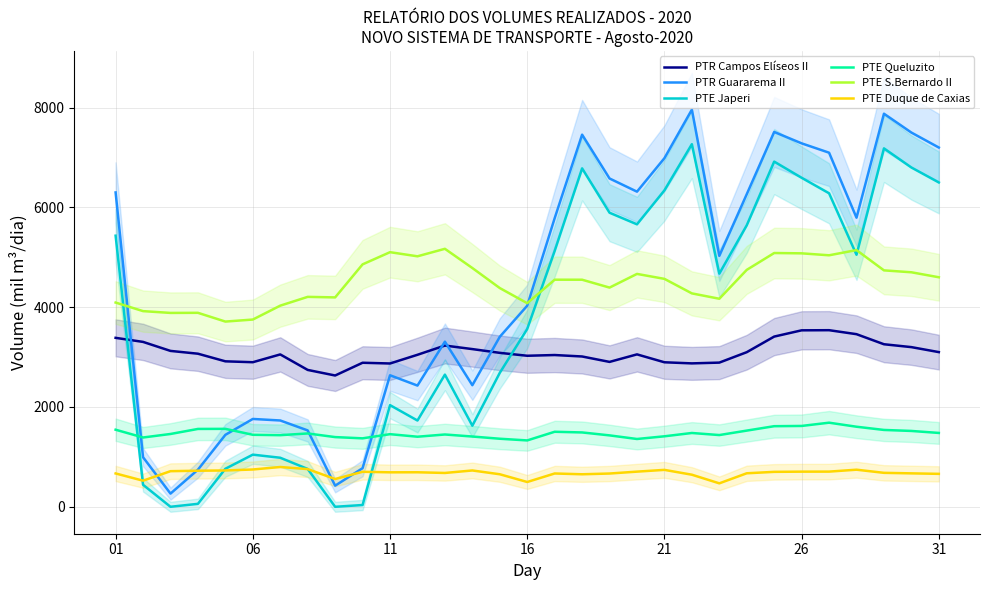

Reading right to left, extract all data points from this chart.

PTE INTERCONEXAO JAPERI: 3100.0	3200.0	3257.6	3459.4	3539.3	3536.7	3411.2	3098.6	2889.6	2874.1	2896.2	3054.5	2903.8	3012.4	3041.5	3026.9	3085.2	3160.6	3231.4	3046.3	2872.0	2886.7	2631.3	2743.0	3053.7	2897.5	2915.3	3068.1	3124.1	3304.7	3386.0
PTR INTERCONEXAO CAMPOS ELISEOS II: 7200.0	7500.0	7878.0	5793.7	7096.8	7284.1	7512.3	6264.8	5028.6	7959.6	6986.6	6315.7	6579.9	7458.1	5783.4	4030.1	3406.8	2436.7	3309.2	2429.3	2636.0	773.5	423.3	1530.5	1729.7	1760.4	1442.1	743.8	264.2	993.3	6300.2
PTE INTERCONEXAO QUELUZITO: 6500.0	6800.0	7183.3	5051.2	6283.3	6593.9	6918.2	5641.5	4672.5	7267.4	6341.9	5660.9	5893.7	6782.6	5126.9	3563.7	2684.4	1625.3	2648.6	1728.9	2037.4	35.4	0.0	758.3	982.8	1044.8	762.2	59.1	0.0	441.2	5433.5
PTE SAN BERNARDO DO CAMPO II: 1480.0	1520.0	1540.1	1604.5	1685.5	1620.3	1615.2	1526.9	1437.6	1479.1	1412.7	1358.8	1431.1	1490.0	1503.5	1330.0	1363.8	1408.2	1448.9	1404.3	1455.3	1371.8	1396.8	1469.9	1435.4	1443.0	1562.0	1560.3	1459.3	1388.8	1544.8
PTR INTERCONEXAO GUARAREMA II: 4600.0	4700.0	4738.3	5144.6	5040.6	5079.6	5086.1	4748.4	4169.7	4277.0	4568.1	4667.3	4393.1	4551.0	4551.2	4080.4	4383.7	4785.5	5170.5	5020.1	5102.8	4858.6	4196.5	4207.3	4031.2	3752.6	3712.1	3887.5	3885.4	3921.5	4093.1
PTE DUQUE DE CAXIAS: 660.0	670.0	680.4	743.4	704.9	704.3	700.1	671.6	469.9	642.9	739.9	704.4	666.6	651.6	667.4	496.9	651.9	727.9	678.0	691.7	690.7	701.5	556.4	755.4	797.3	747.4	727.9	722.8	713.7	523.1	668.2